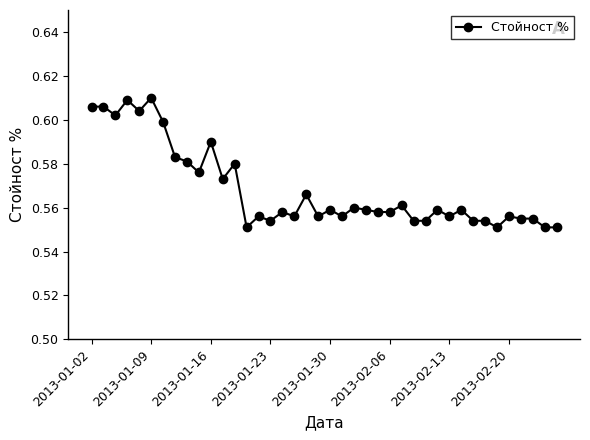

Count the values in the range 0 to 1.

40